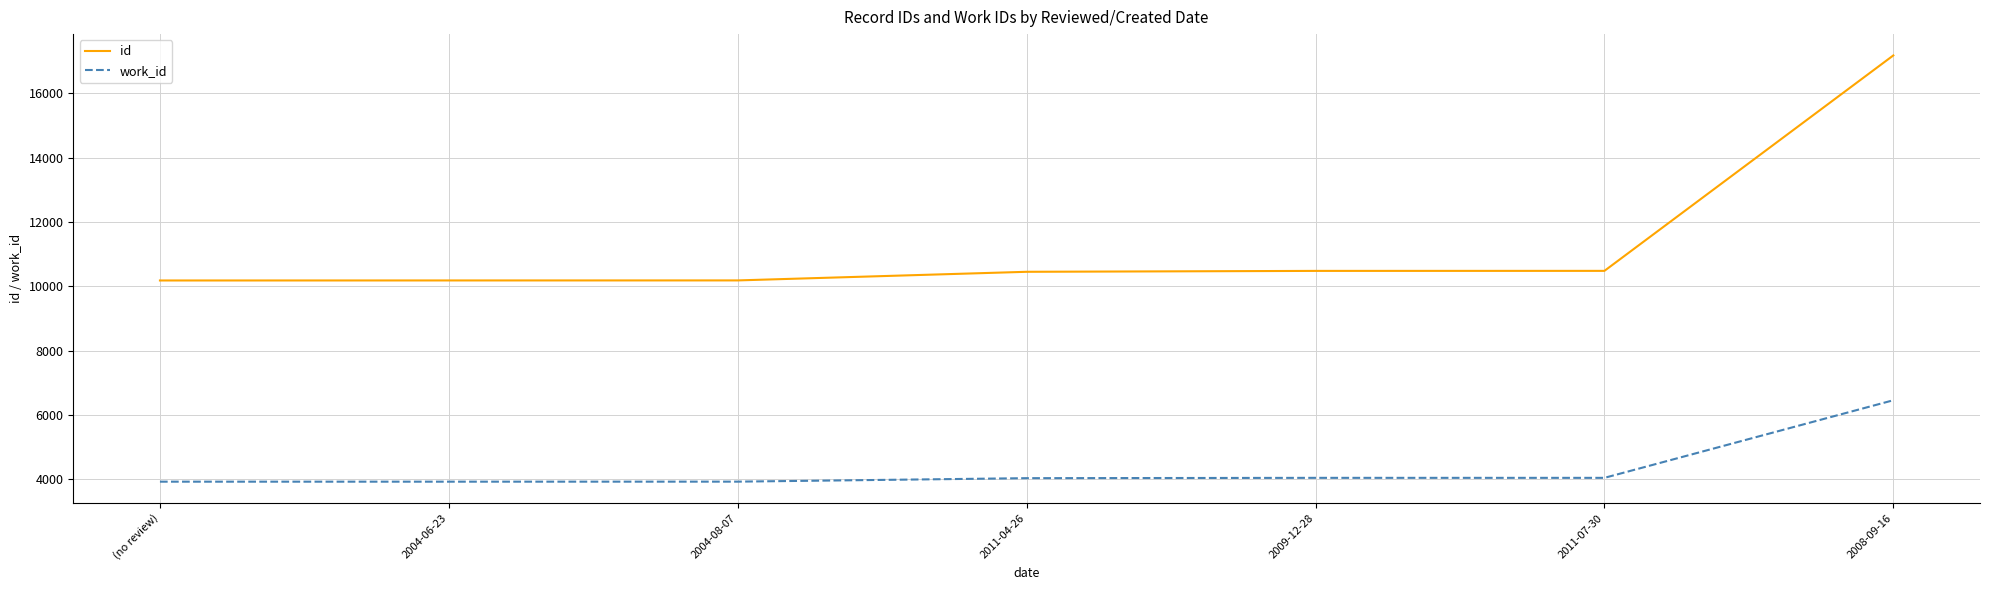

Count the number of data series in this chart.

2